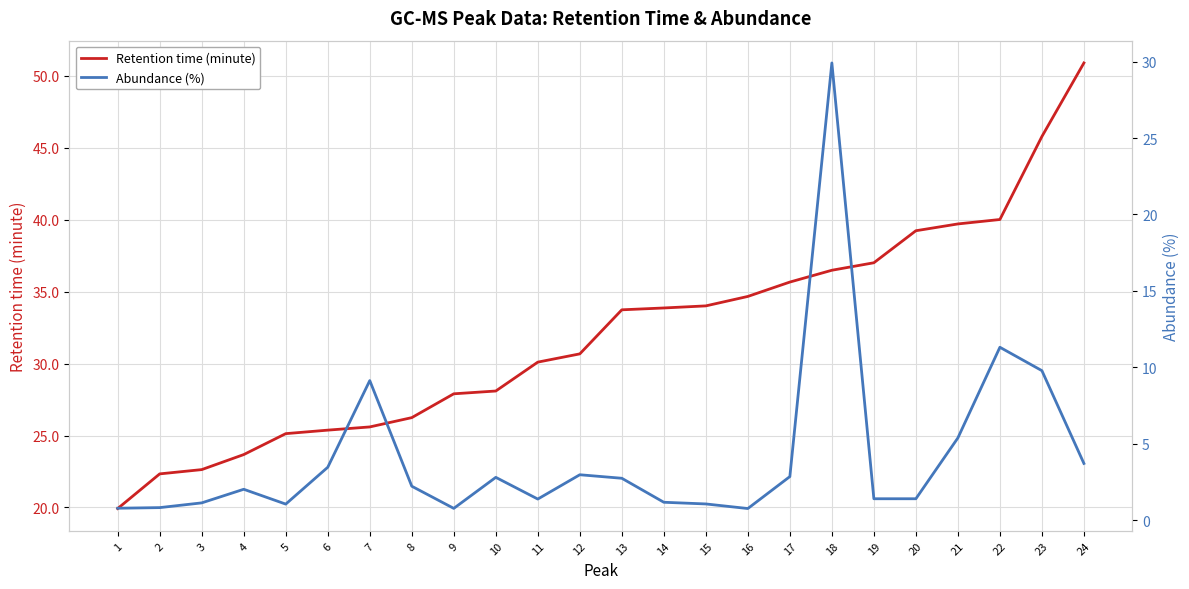

Where is Retention time (minute) nearest to the value 35?

16